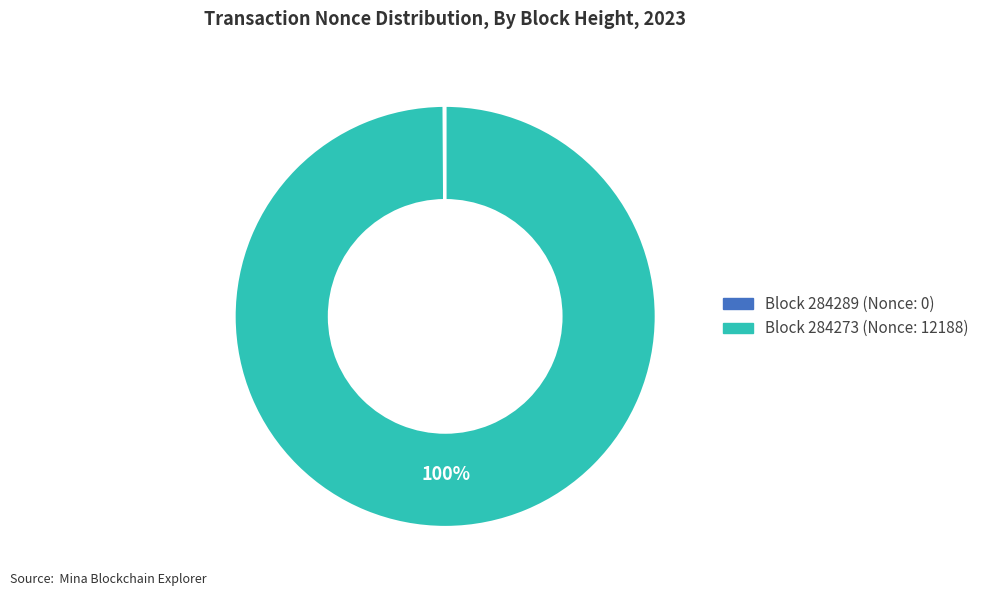

To the nearest percent, what is the difference between the largest and smallest slice percentages?

100%